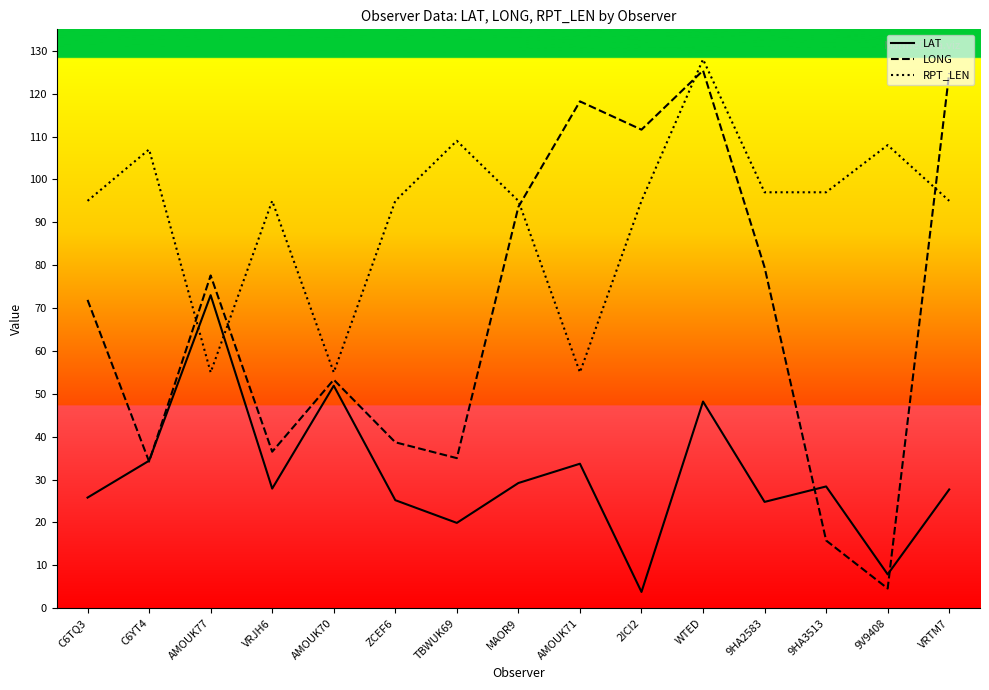

How many interior local peaks does the RPT_LEN series have?

5